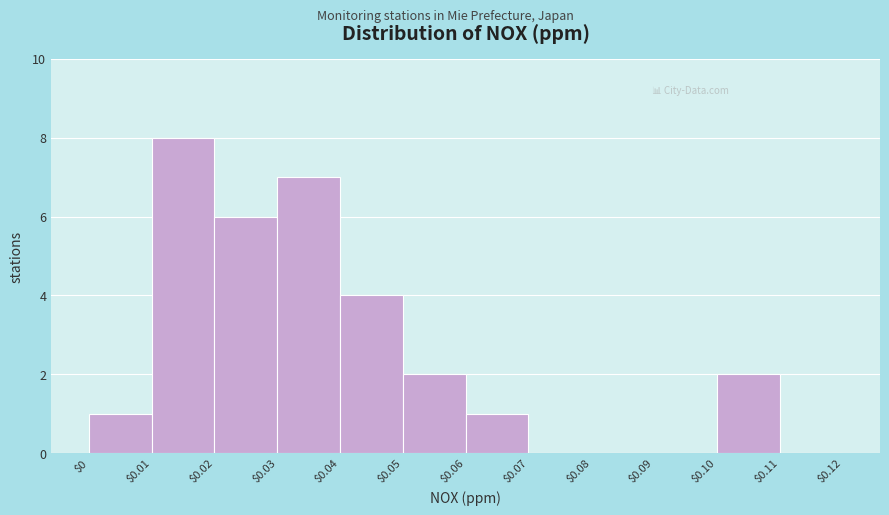

Reading left to right, list every bar in this chart as the range it spans on the x-axis followed by its height. The values are not printed on the chart, so give them approximately, as read against the axis.

$0 to $0.01: 1
$0.01 to $0.02: 8
$0.02 to $0.03: 6
$0.03 to $0.04: 7
$0.04 to $0.05: 4
$0.05 to $0.06: 2
$0.06 to $0.07: 1
$0.07 to $0.08: 0
$0.08 to $0.09: 0
$0.09 to $0.10: 0
$0.10 to $0.11: 2
$0.11 to $0.12: 0